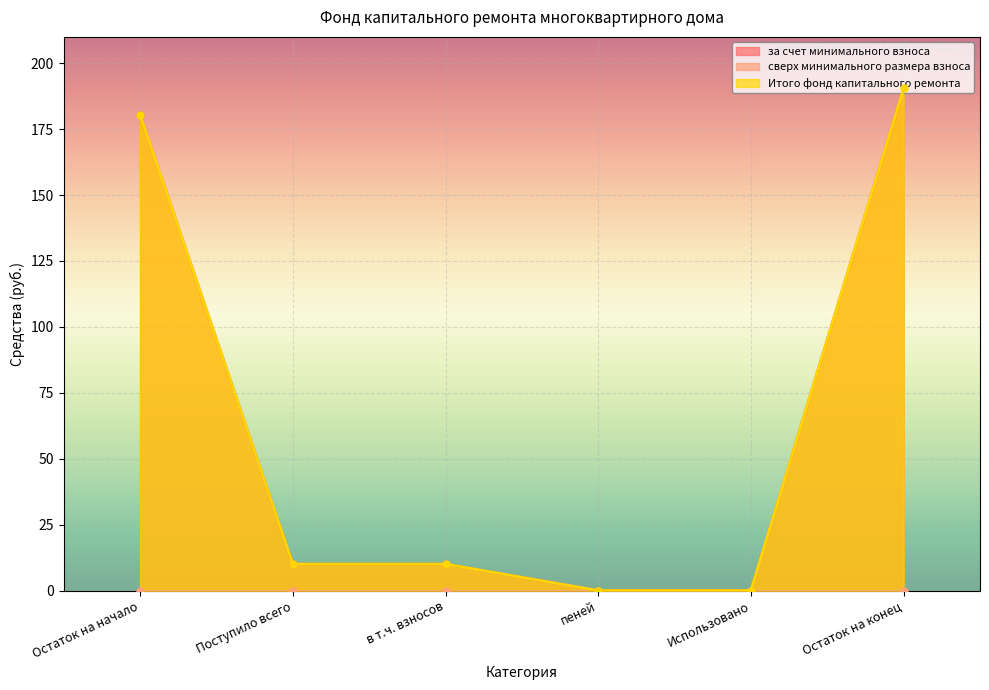

Reading left to right, extract all data points from this chart.

за счет минимального взноса: Остаток на начало=180.4	Поступило всего=10.0	в т.ч. взносов=10.0	пеней=0.0	Использовано=0.0	Остаток на конец=190.5
Итого фонд капитального ремонта: Остаток на начало=180.4	Поступило всего=10.0	в т.ч. взносов=10.0	пеней=0.0	Использовано=0.0	Остаток на конец=190.5